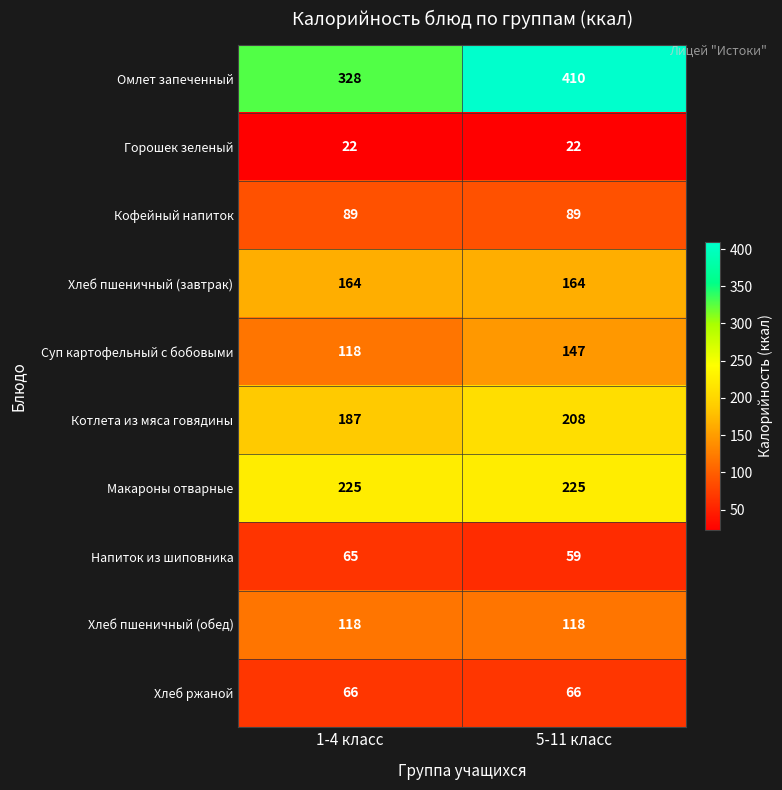

What is the sum of all Макароны отварные values?

450